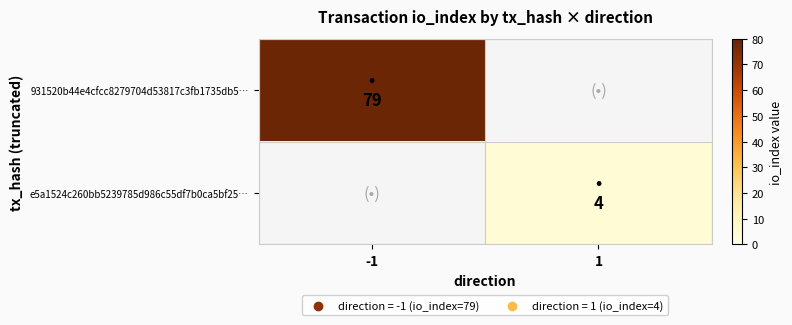

Rank the series by their maximum value, from highest to lowest.

931520b44e4cfcc8279704d53817c3fb1735db5…, e5a1524c260bb5239785d986c55df7b0ca5bf25…